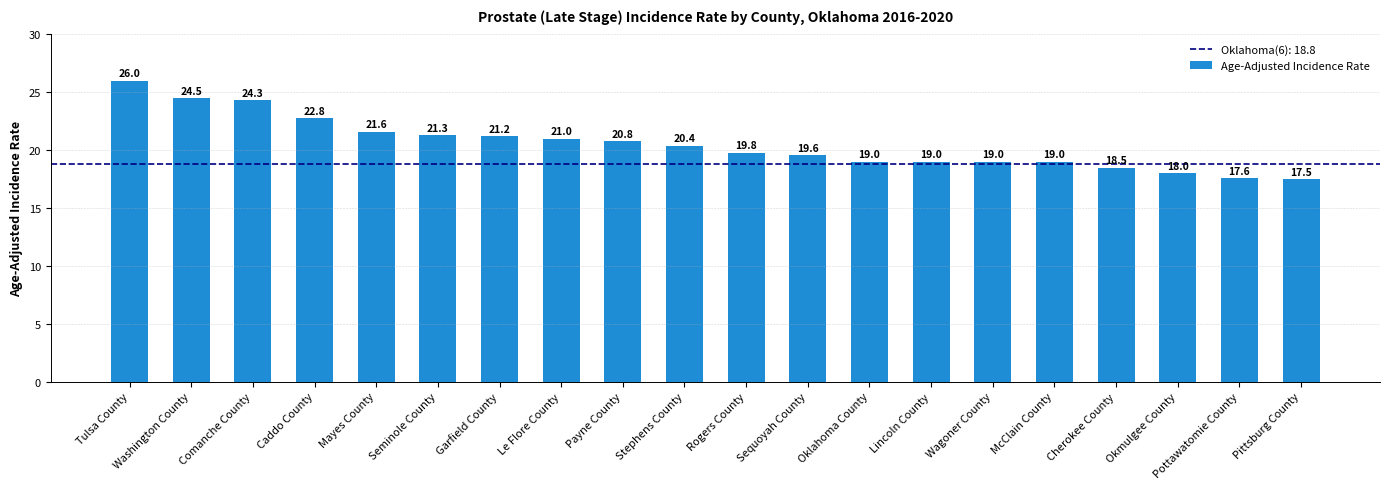

At which category does the chart reach its peak across all series?

Tulsa County